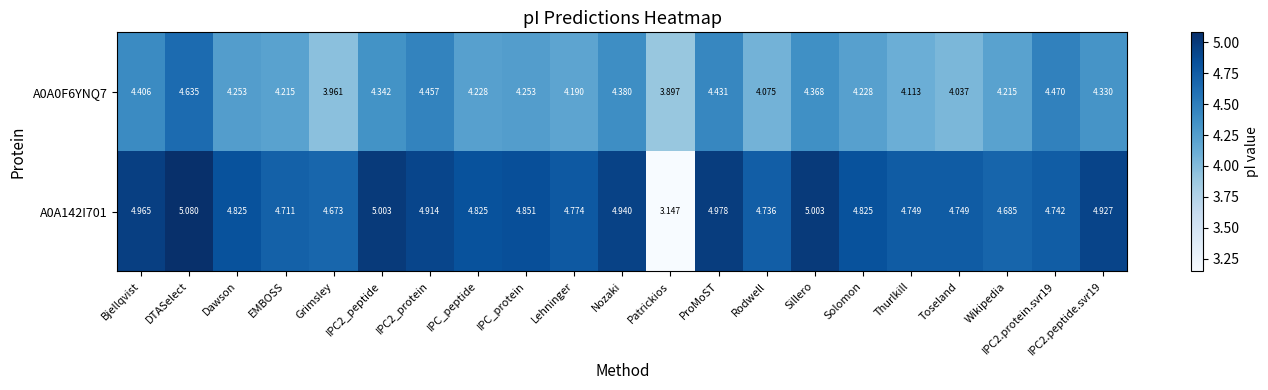

Which series changed the most between IPC2_protein and Solomon?

A0A0F6YNQ7